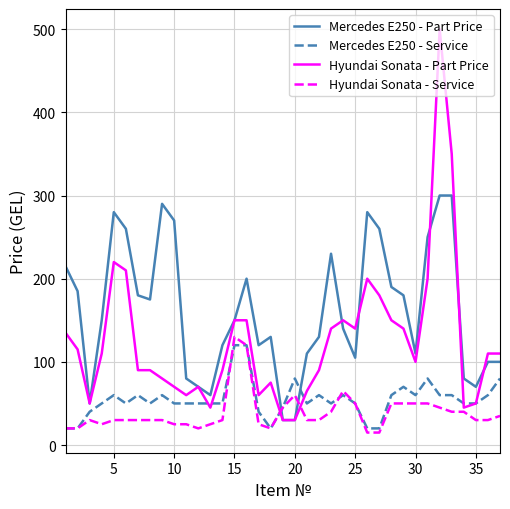

What is the sum of all Hyundai Sonata - Part Price values?

4650